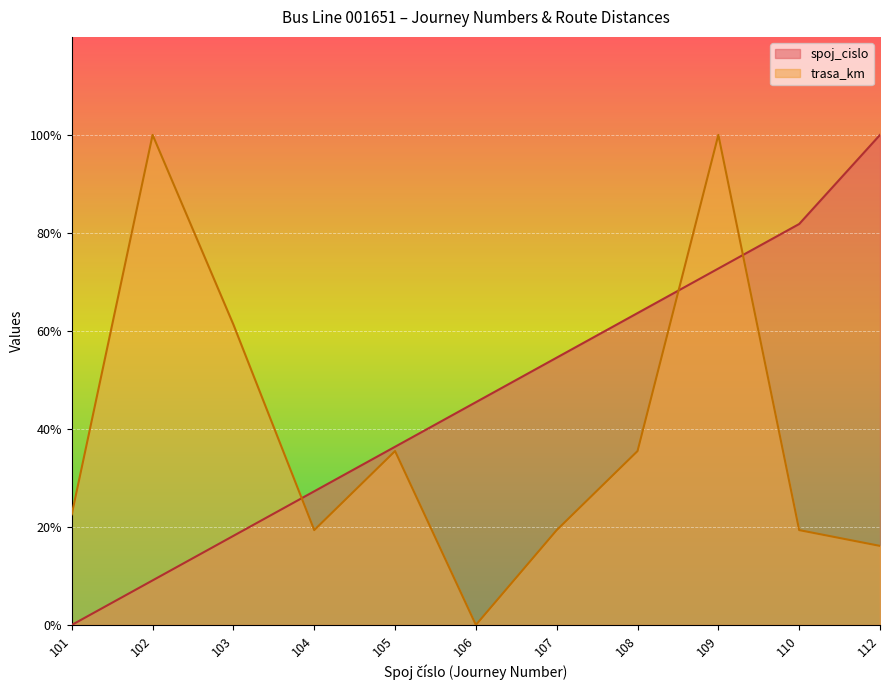

Read the trasa_km value at 108.

35.5